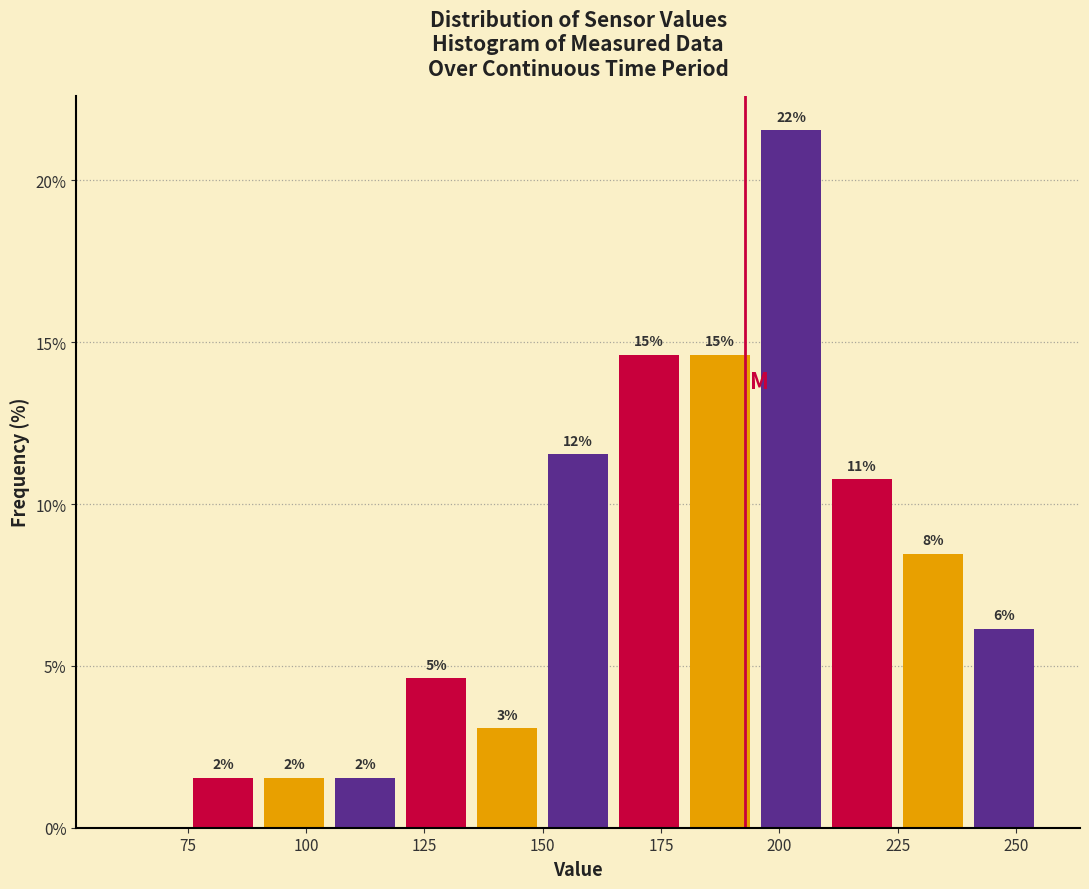

Around what value on the x-axis is the tallest bar? Give the approximate position of its centre, as read against the axis.

205